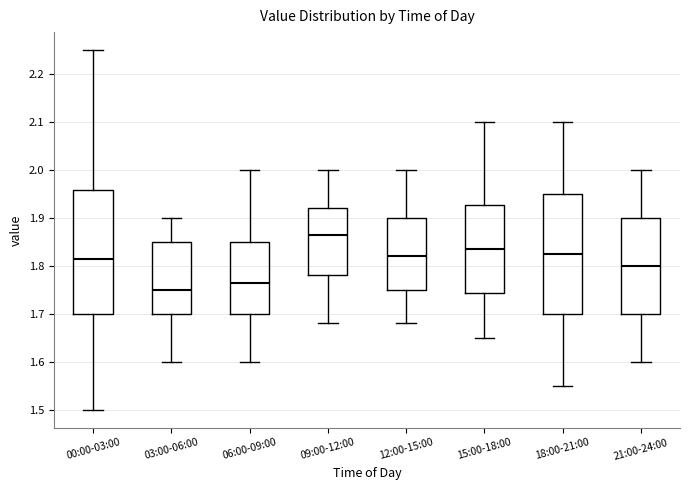

Reading left to right, read every box against the y-axis: the position of its median line, the range the box covers, and the ends of its whiskers. The values are not printed on the chart, so give them approximately, as read against the axis.

00:00-03:00: median 1.82, box 1.70 to 1.96, whiskers 1.50 to 2.25
03:00-06:00: median 1.75, box 1.70 to 1.85, whiskers 1.60 to 1.90
06:00-09:00: median 1.77, box 1.70 to 1.85, whiskers 1.60 to 2.00
09:00-12:00: median 1.87, box 1.78 to 1.92, whiskers 1.68 to 2.00
12:00-15:00: median 1.82, box 1.75 to 1.90, whiskers 1.68 to 2.00
15:00-18:00: median 1.84, box 1.74 to 1.93, whiskers 1.65 to 2.10
18:00-21:00: median 1.83, box 1.70 to 1.95, whiskers 1.55 to 2.10
21:00-24:00: median 1.80, box 1.70 to 1.90, whiskers 1.60 to 2.00